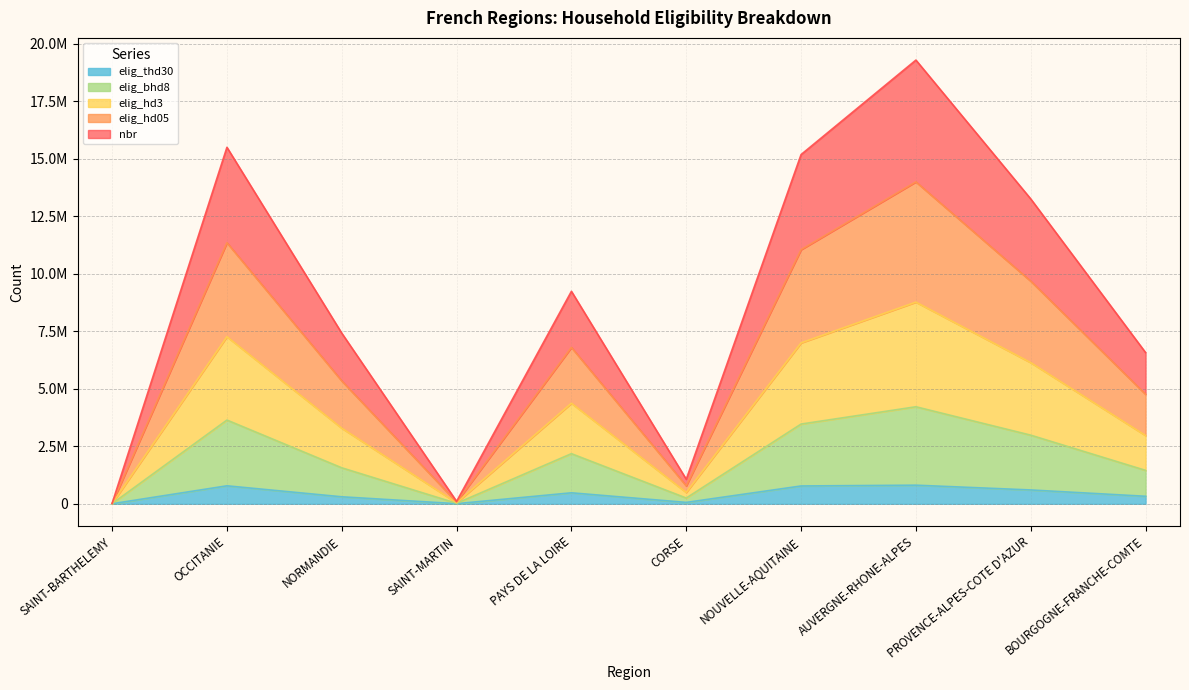

Reading right to left, list all the values displayed in this chart.

nbr: 6577073	13260446	19299657	15189752	1066672	9241395	103302	7420139	15504917	17077
elig_hd05: 4763098	9684146	14001905	11053076	778840	6800235	72865	5343339	11355049	12737
elig_hd3: 2969104	6139481	8770975	6996947	492198	4372506	42602	3287963	7266528	8397
elig_bhd8: 1452380	2984124	4219185	3466763	249182	2178586	20307	1563975	3641014	4131
elig_thd30: 325808	600582	808362	773999	59283	476741	3480	303192	780990	831